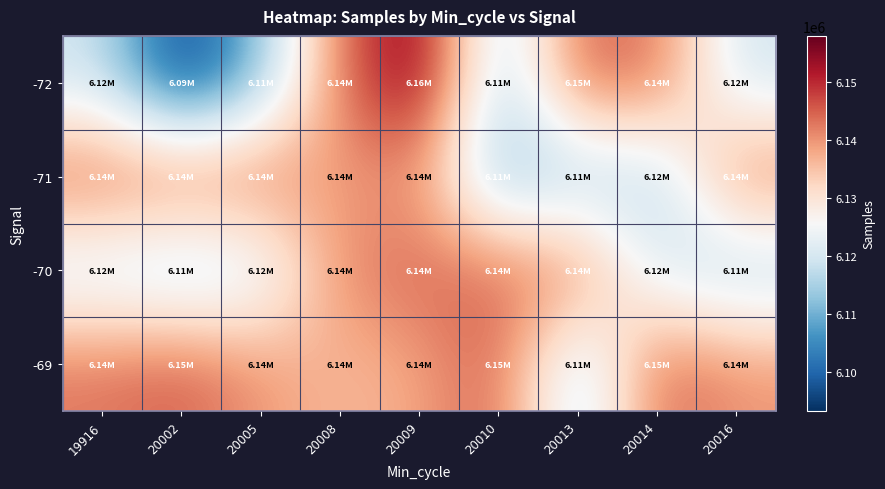

Reading left to right, list all the values displayed in this chart.

-72: 19916=6118954	20002=6093211	20005=6112038	20008=6143062	20009=6158000	20010=6113487	20013=6145193	20014=6143534	20016=6119144
-71: 19916=6144667	20002=6144515	20005=6143796	20008=6138049	20009=6139948	20010=6110488	20013=6114683	20014=6115449	20016=6142972
-70: 19916=6118694	20002=6114886	20005=6119144	20008=6141571	20009=6144667	20010=6144515	20013=6143062	20014=6119782	20016=6114798
-69: 19916=6142972	20002=6145503	20005=6139814	20008=6136000	20009=6138119	20010=6145692	20013=6114683	20014=6145193	20016=6140177